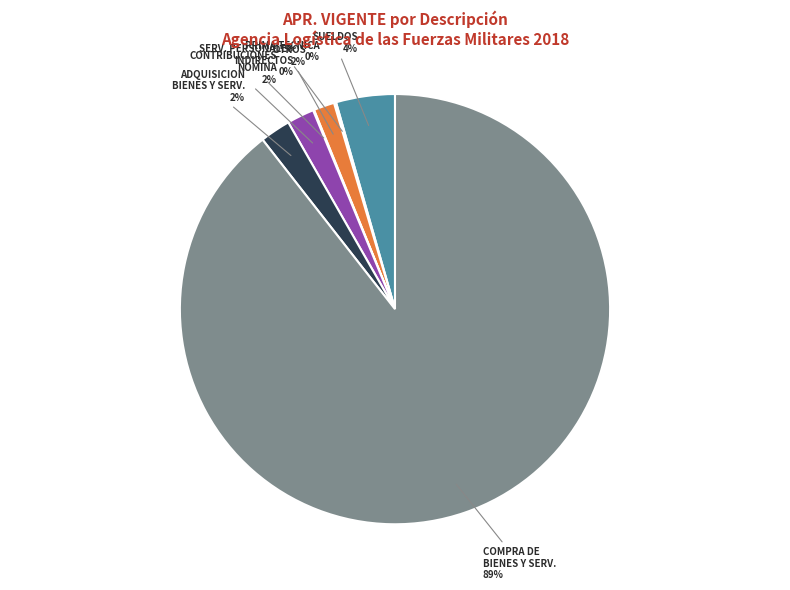

To the nearest percent, what is the average slice percentage?

14%